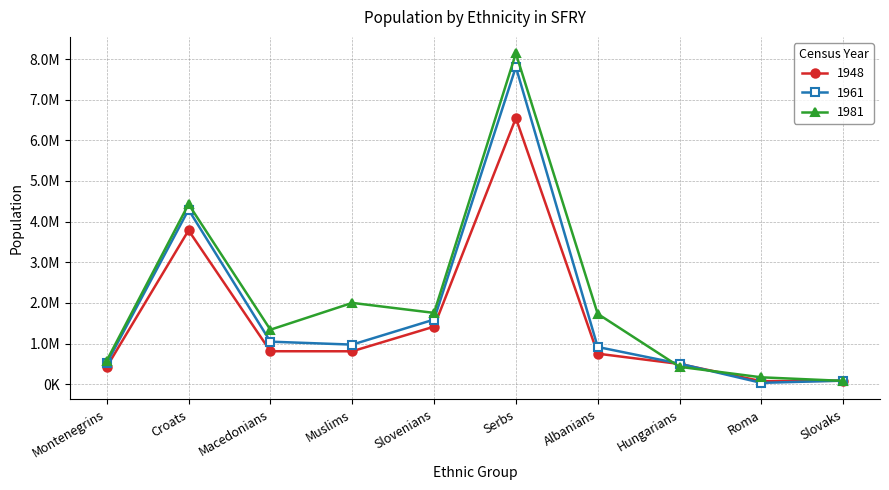

Is this an area chart (filled region under the line)?

No